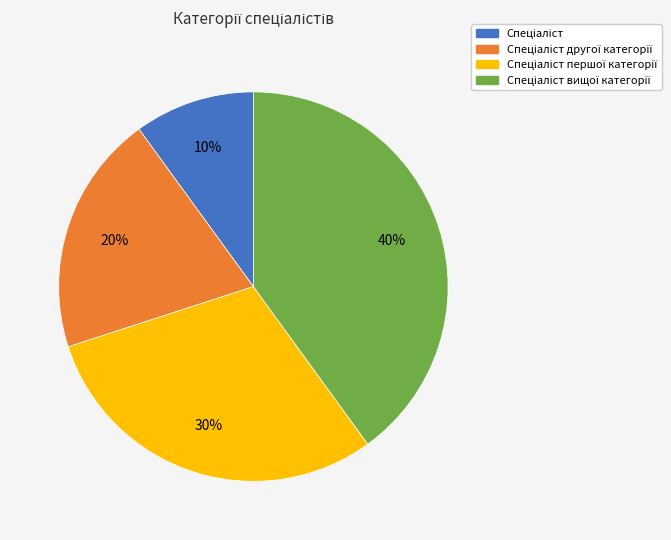

Does any single category account for the majority?

No